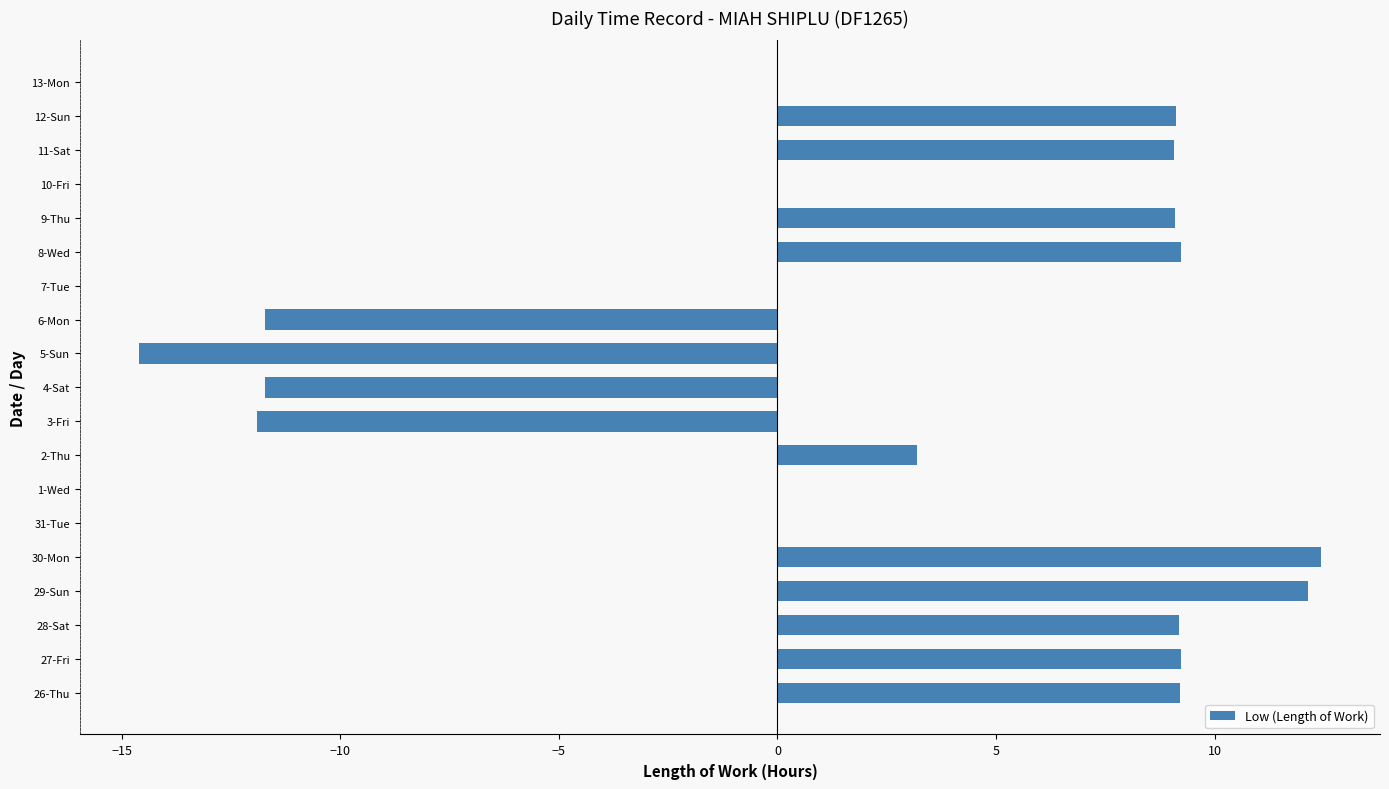

Which has a higher value, 12-Sun or 30-Mon?

30-Mon